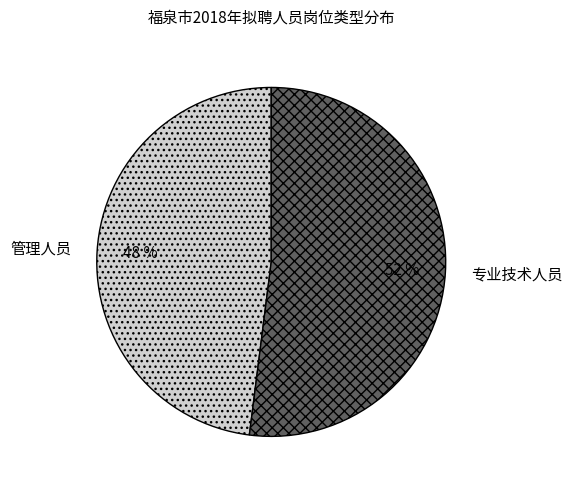

True or false: 专业技术人员 accounts for 52% of the total.

True